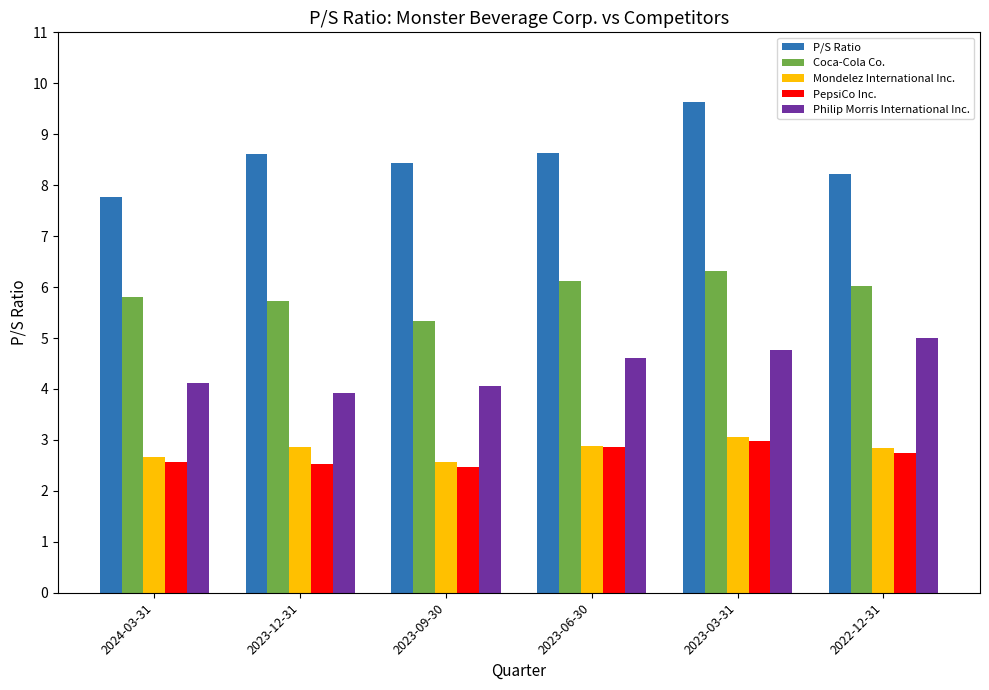

The PepsiCo Inc. series shows 2.5 at 2023-12-31. True or false?

True